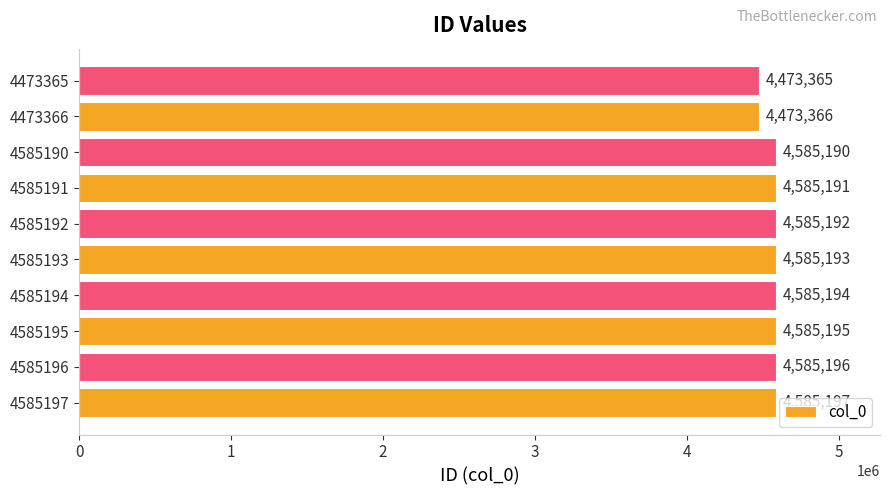

Which has a higher value, 4585194 or 4473366?

4585194